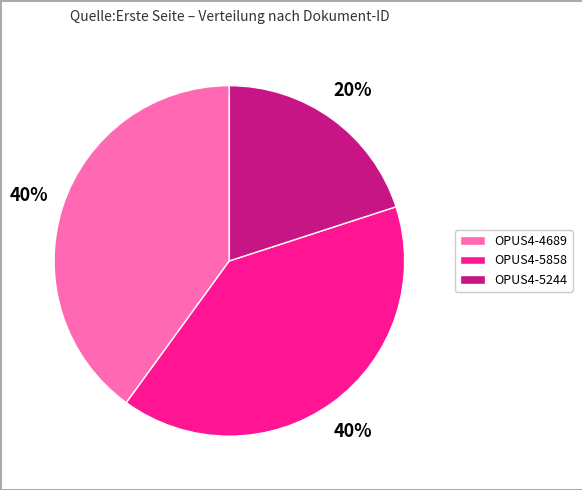

How many segments does this pie chart have?

3